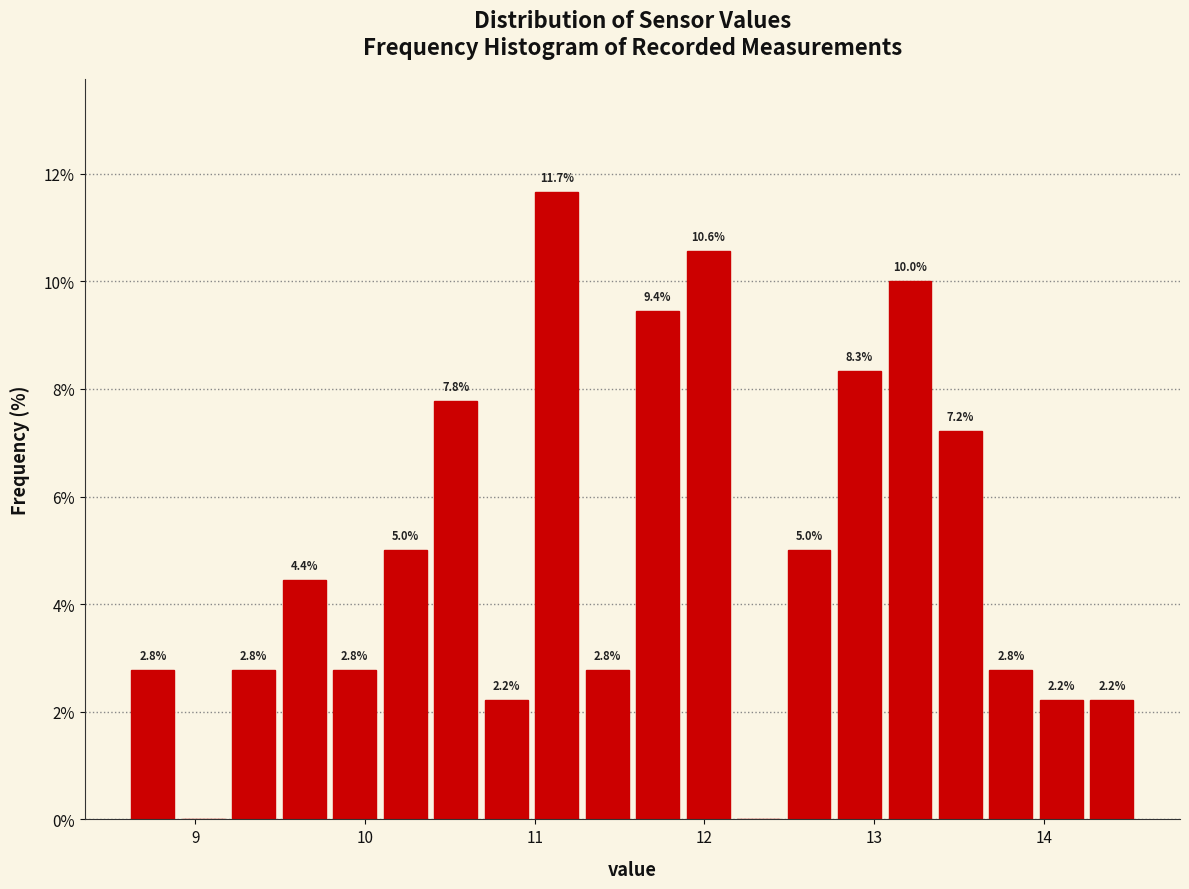

Read against the x-axis, roughly where is the centre of the tallest bar?

11.1